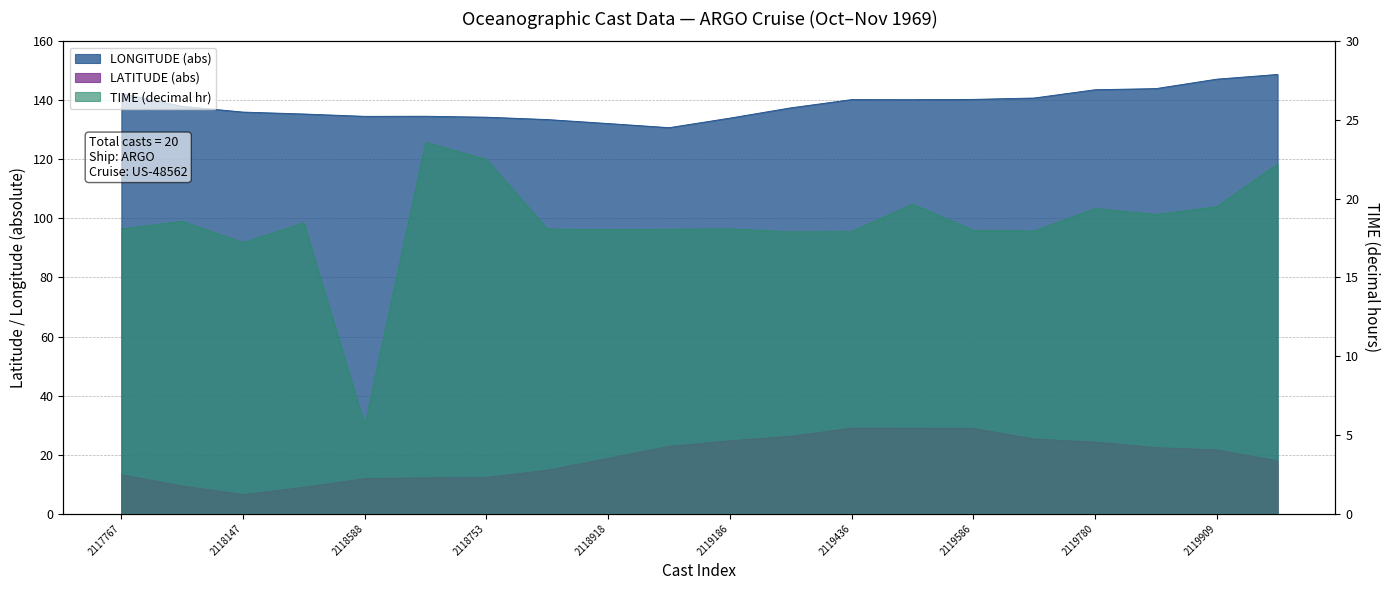

What is the value of the LATITUDE point at the 8th from the left?

14.7